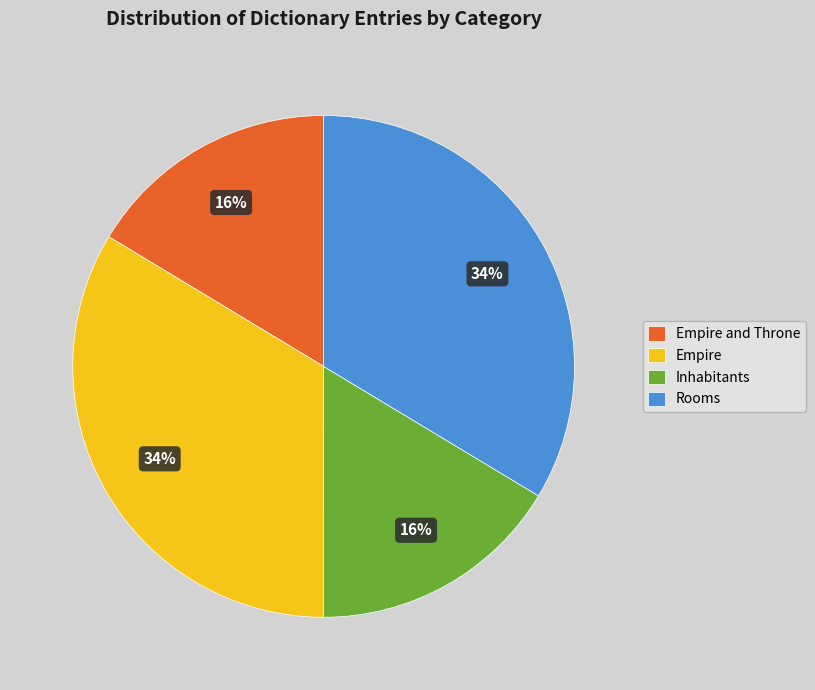

To the nearest percent, what is the combined percentage of Rooms and Empire and Throne?

50%